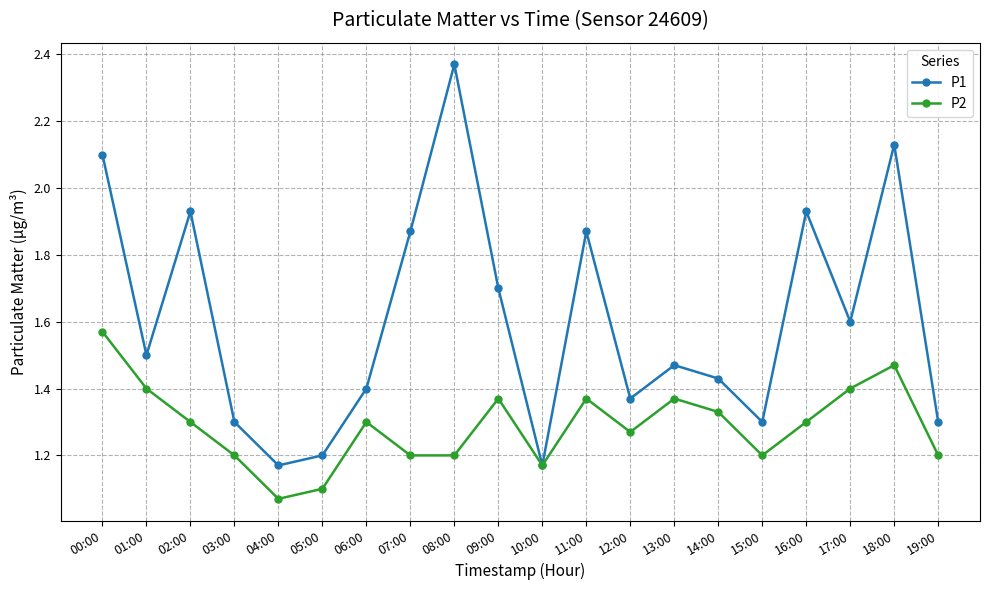

Which category has the highest value in the P1 series?

08:00